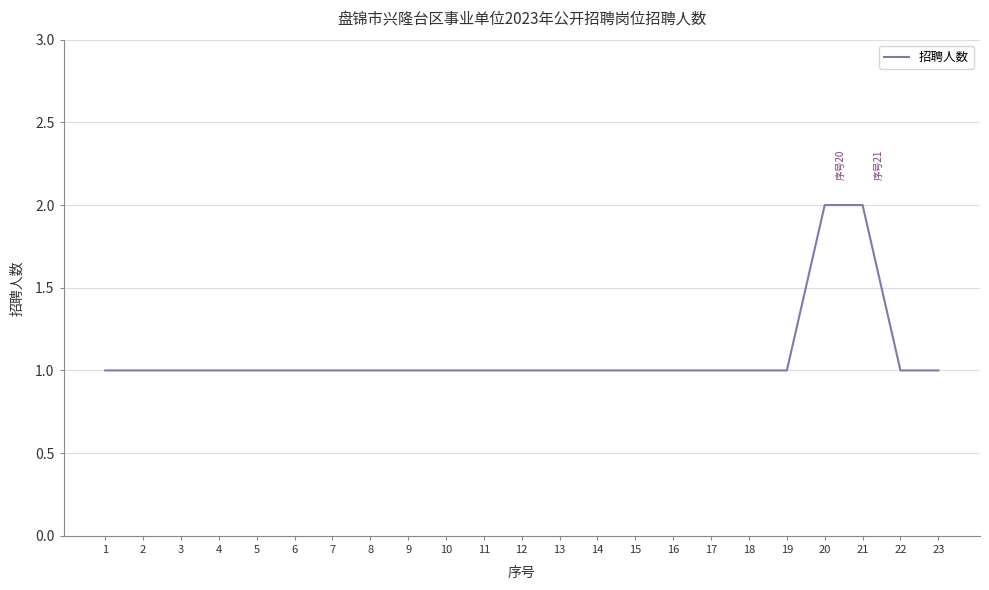

Approximately how many times larger is the value at 8 compared to 10?

1.0